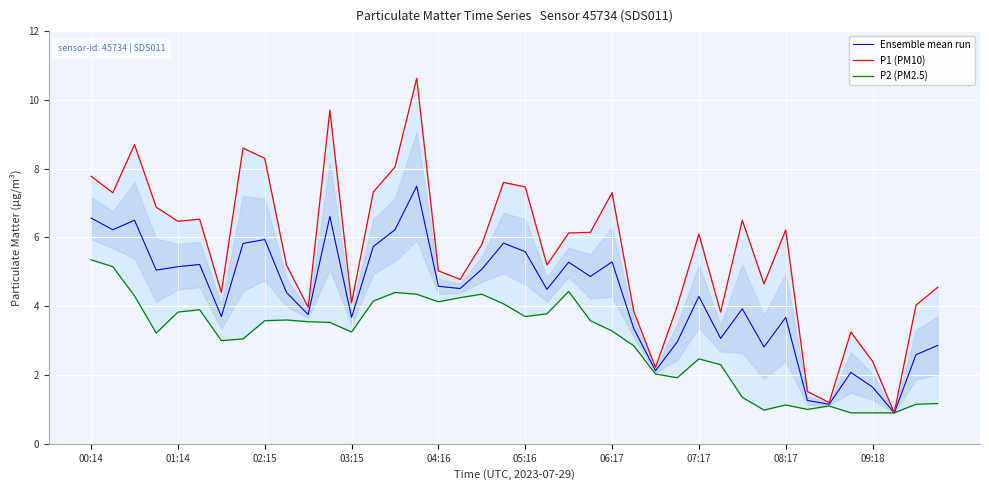

Which category has the lowest value in the Ensemble mean run series?

37